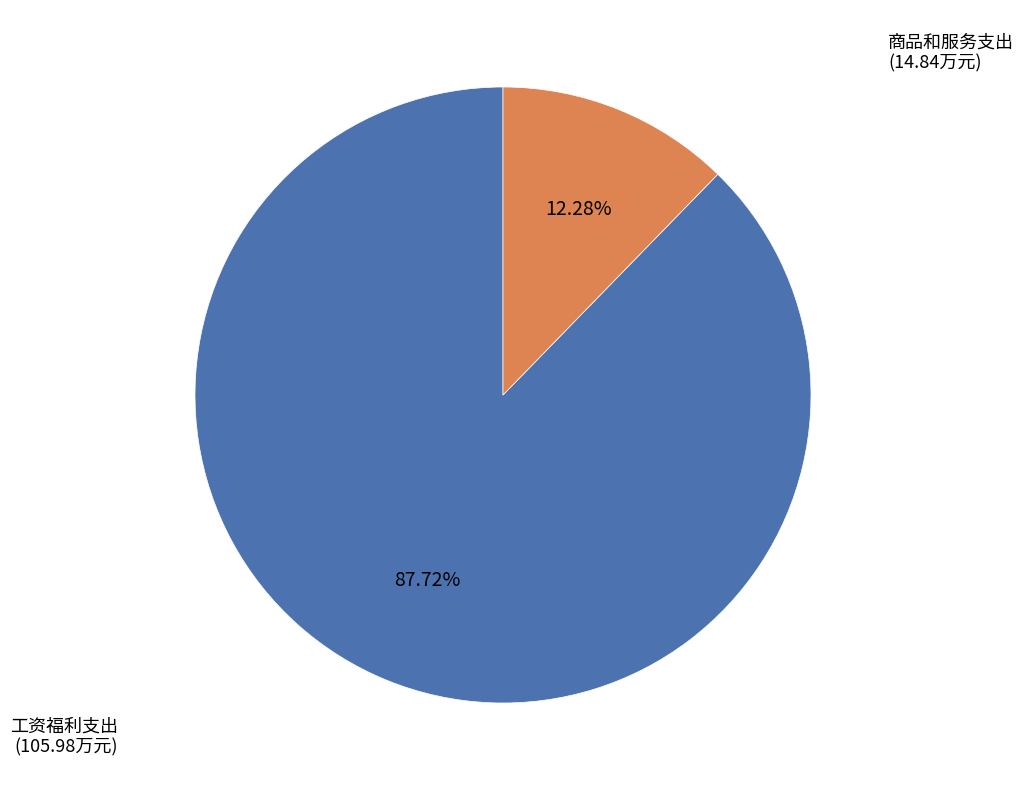

Which category accounts for the majority?

工资福利支出